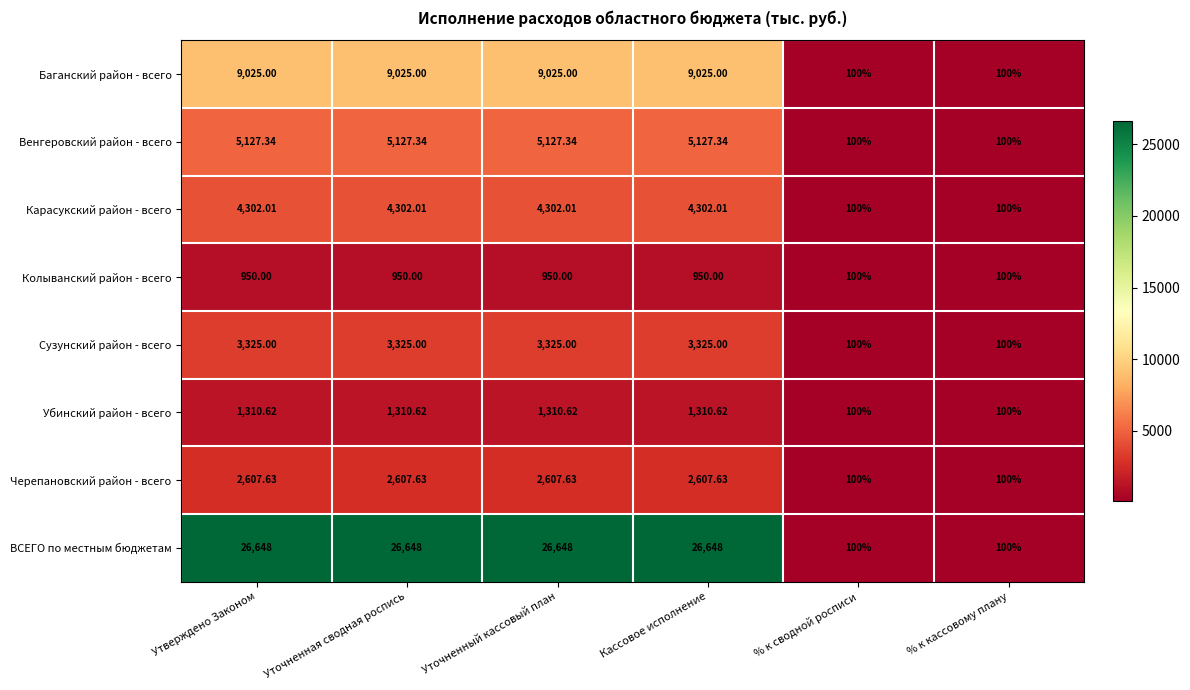

Rank the series by their maximum value, from highest to lowest.

ВСЕГО по местным бюджетам, Баганский район - всего, Венгеровский район - всего, Карасукский район - всего, Сузунский район - всего, Черепановский район - всего, Убинский район - всего, Колыванский район - всего